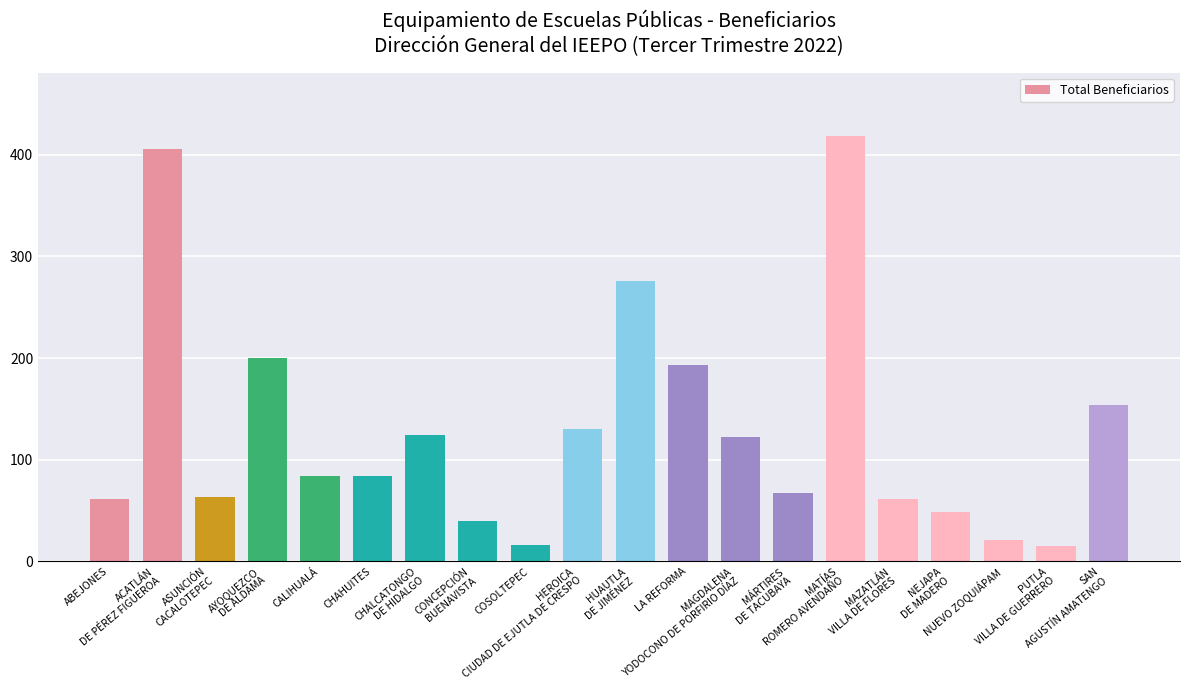

What is the difference between the second highest and second lowest values?

390